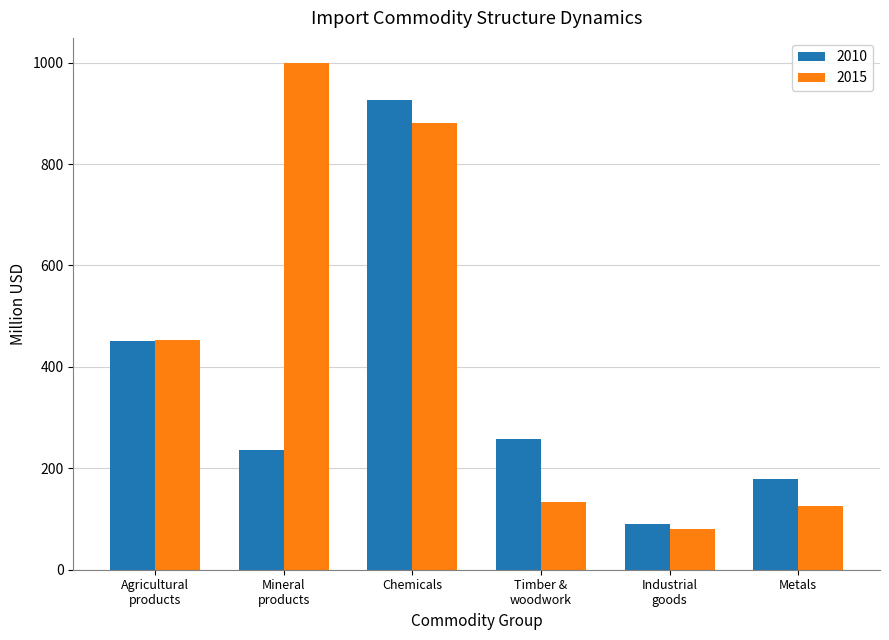

How many groups of bars are there?

6